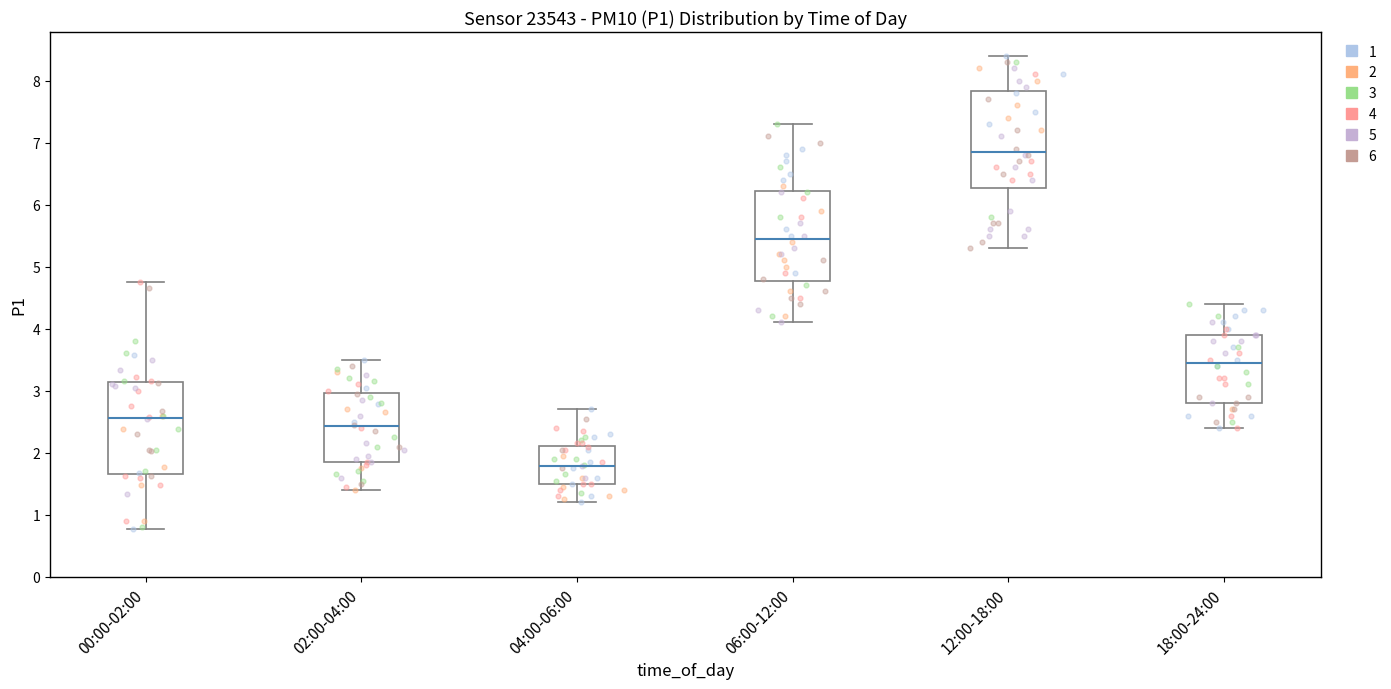

Where does the median line of the box for 04:00-06:00 sit on the y-axis? The values are not printed on the chart, so give them approximately, as read against the axis.

1.8